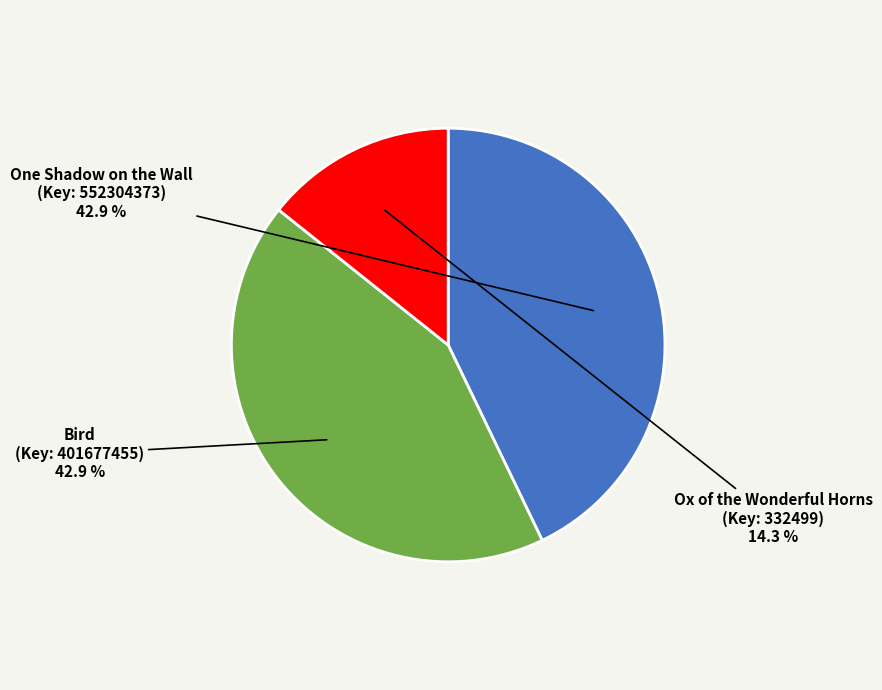

How many slices are in this pie chart?

3